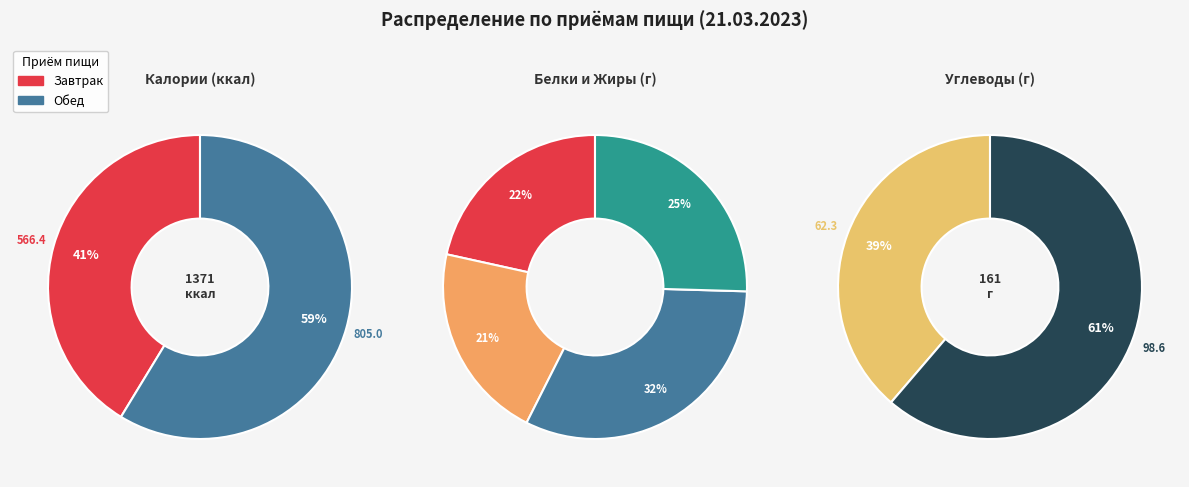

To the nearest percent, what percentage of the pie is Завтрак?

41%